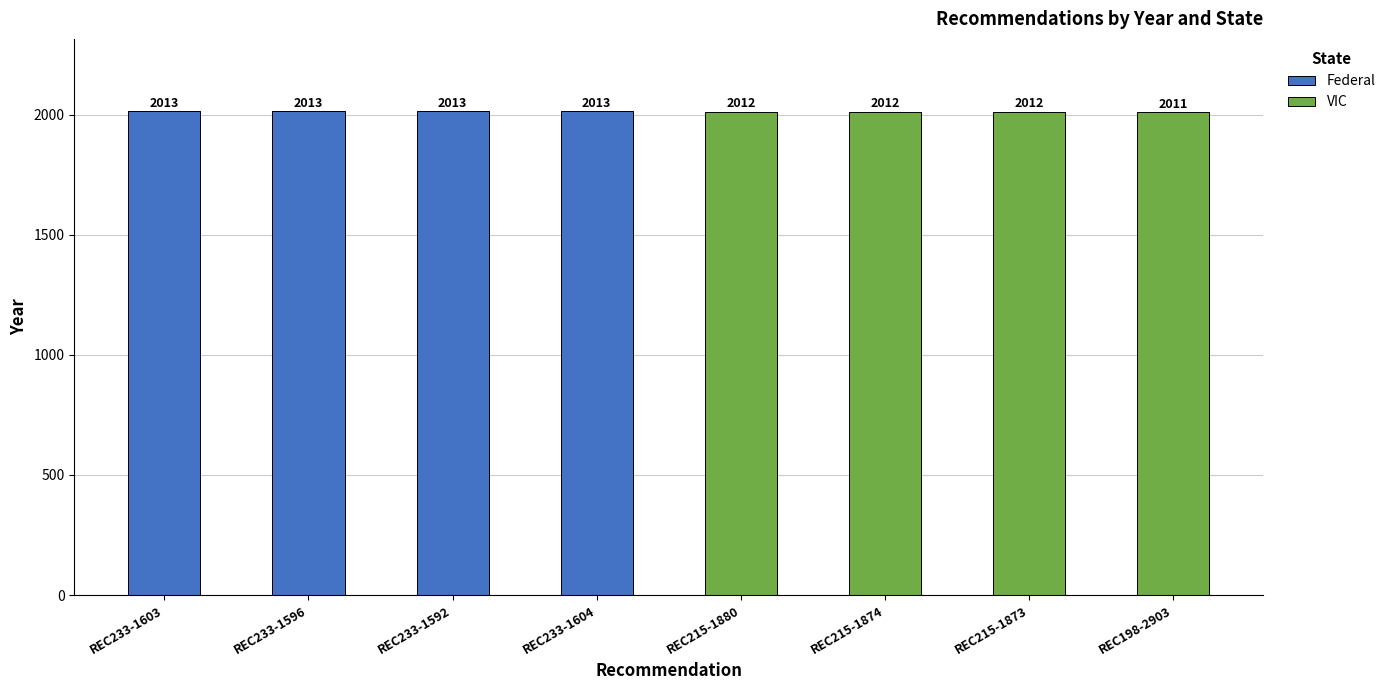

What is the total value across all series at REC198-2903?

2011